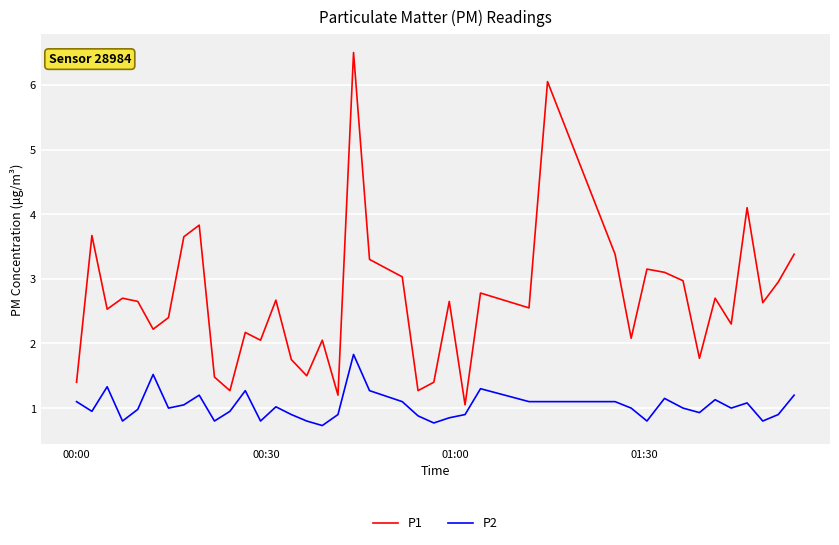

True or false: P2 and P1 intersect in this chart.

False